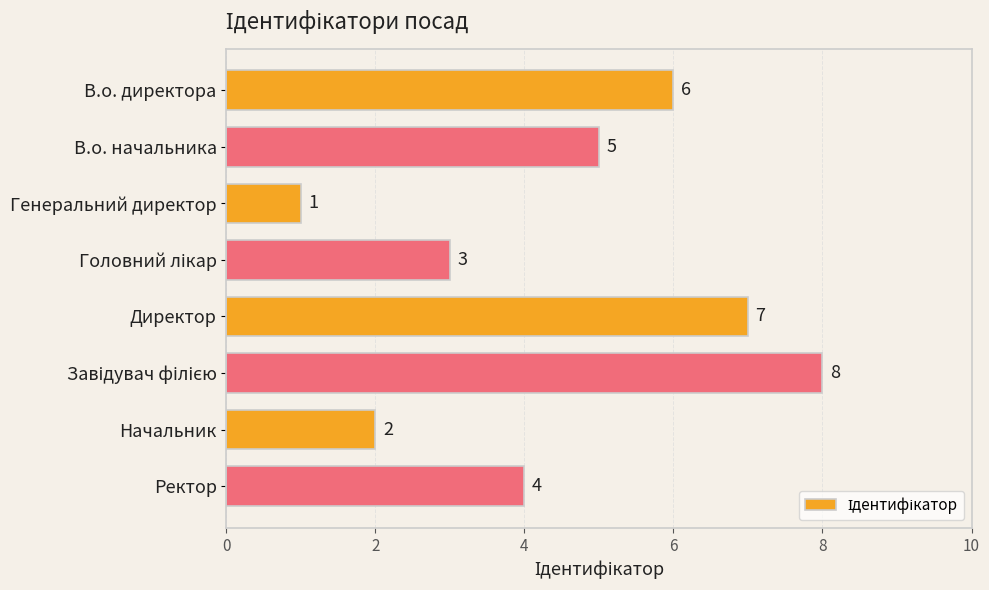

Between Ректор and В.о. директора, which is larger?

В.о. директора